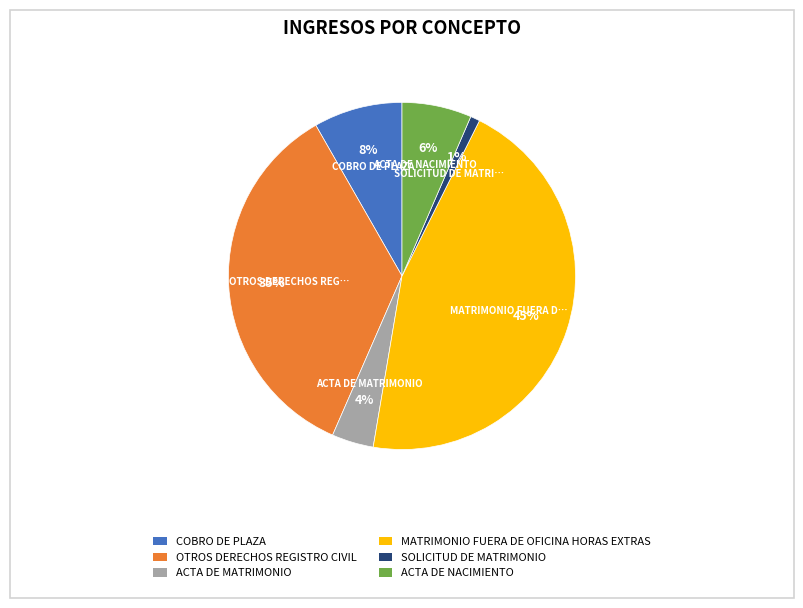

How many segments does this pie chart have?

6